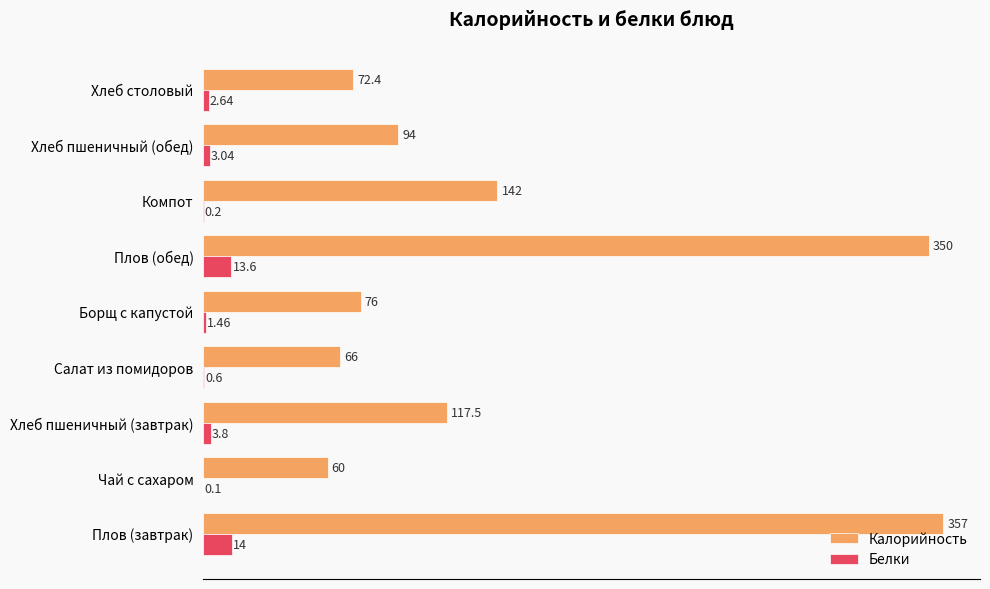

Which category has the highest value in the Калорийность series?

Плов (завтрак)